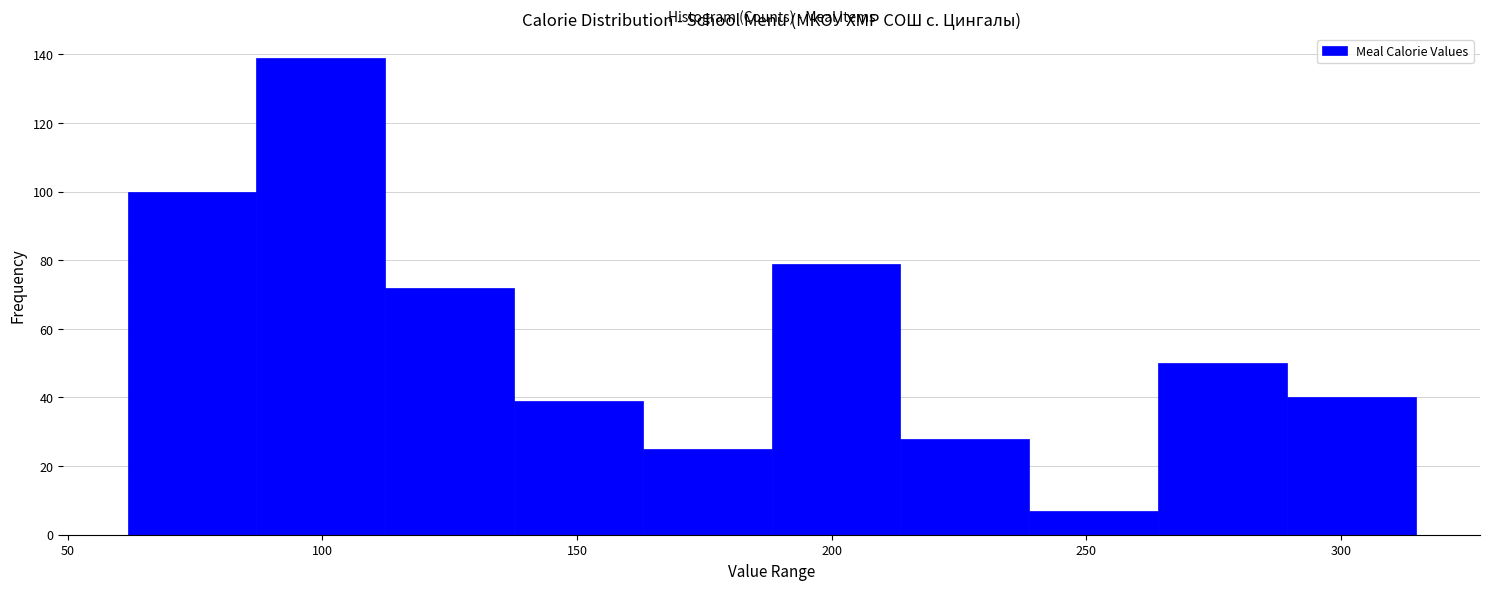

Reading left to right, transcribe this chart: for each bar, give the range it covers on the x-axis and its height. Neither the bar edges nor the heights are printed on the chart, so give them approximately, as read against the axes.

60 to 85: 100
85 to 110: 140
110 to 140: 72
140 to 165: 40
165 to 190: 26
190 to 215: 80
215 to 240: 28
240 to 265: 8
265 to 290: 50
290 to 315: 40